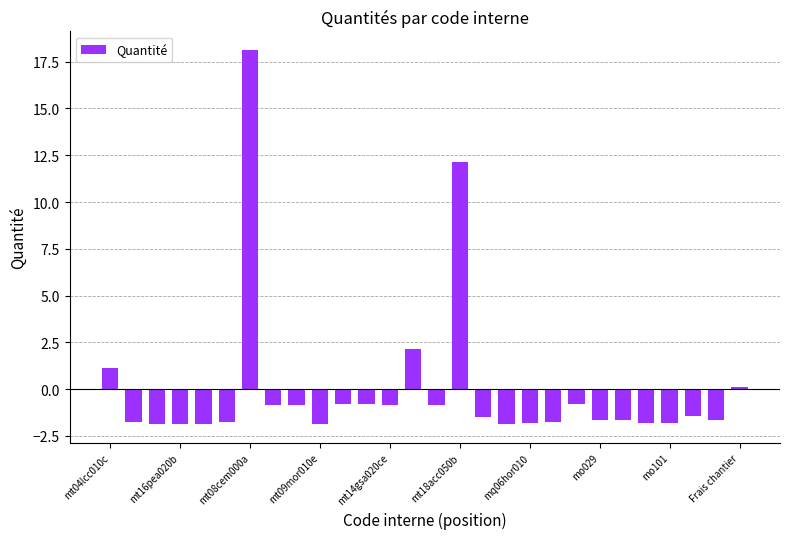

How many bars are there in total?

28